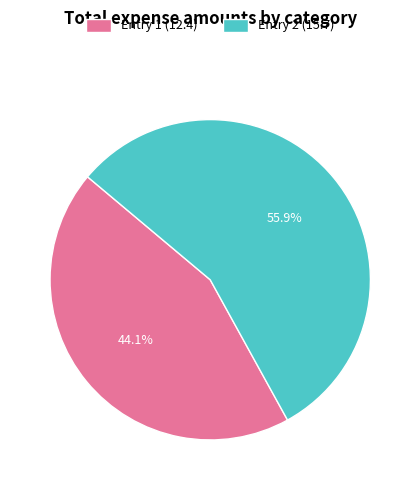

To the nearest percent, what is the average slice percentage?

50%